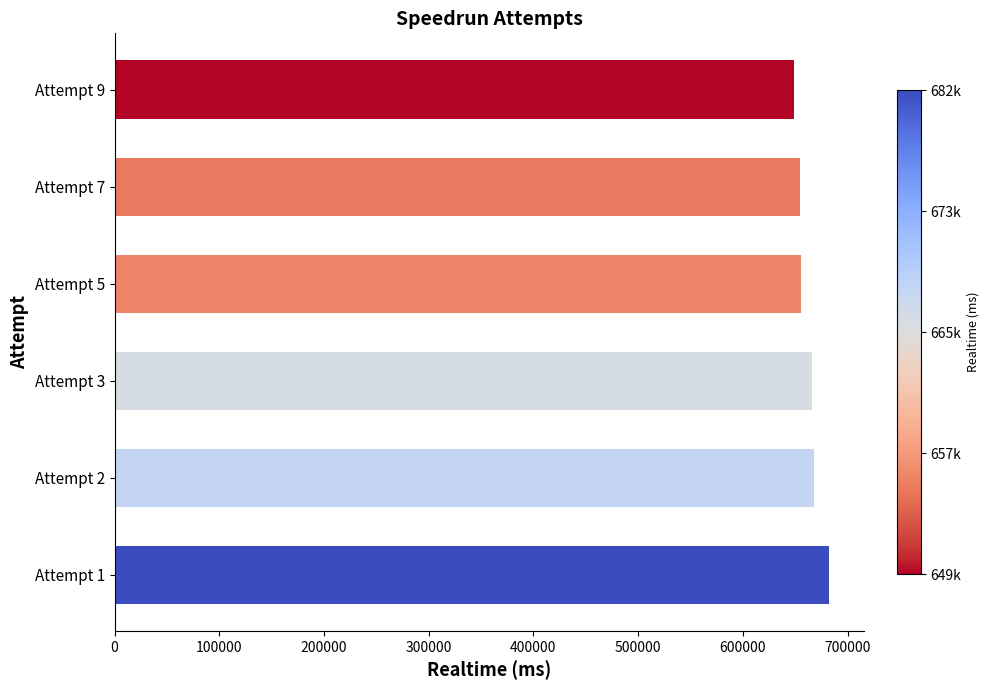

Which has a higher value, Attempt 9 or Attempt 2?

Attempt 2